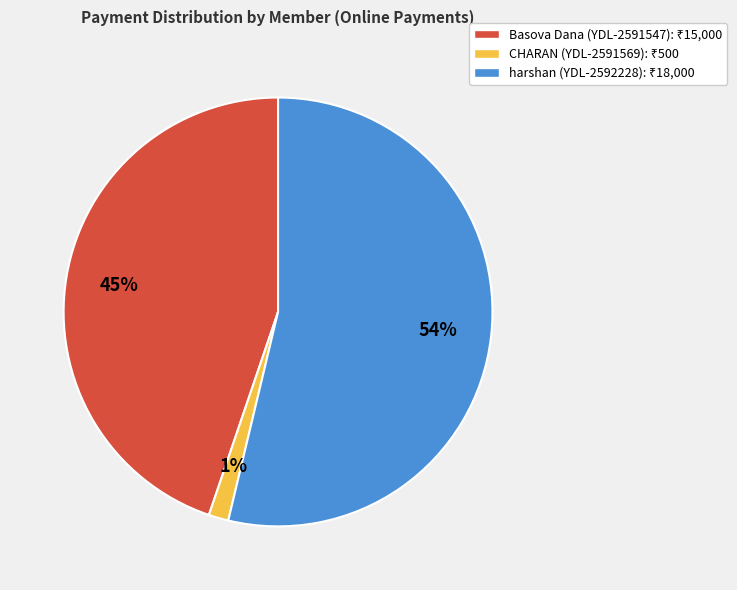

How many slices are in this pie chart?

3